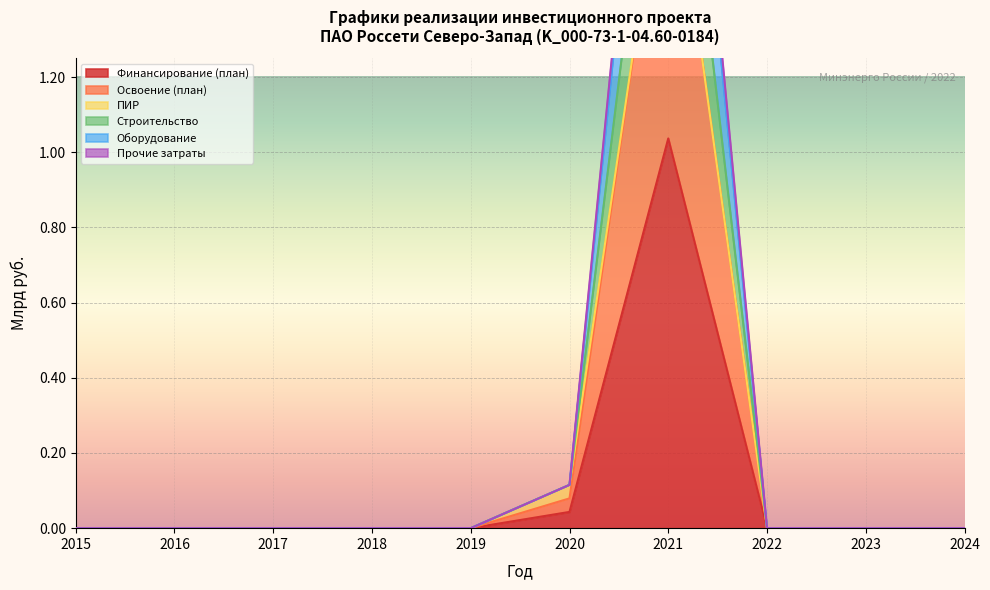

True or false: Строительство has more than 2 interior local peaks.

False